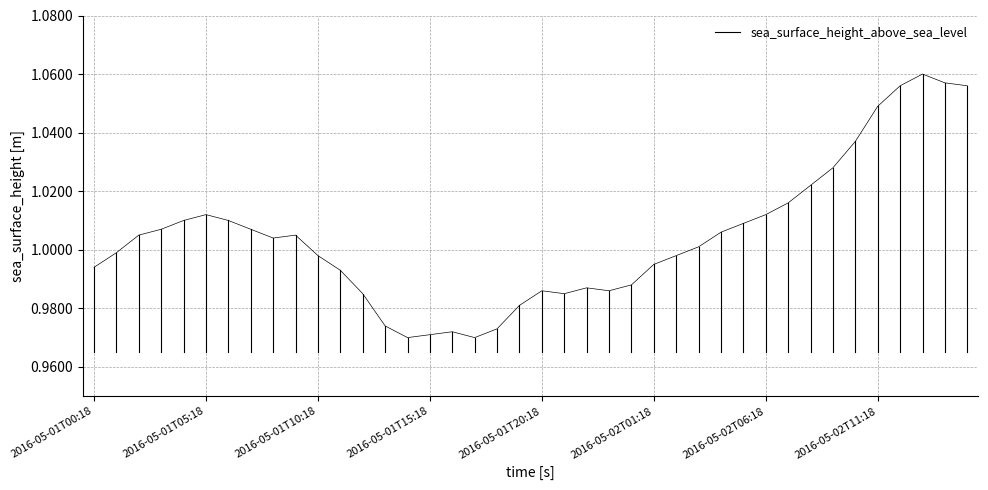

Which has a higher value, 2016-05-01T00:18 or 2016-05-01T00:18?

2016-05-01T00:18